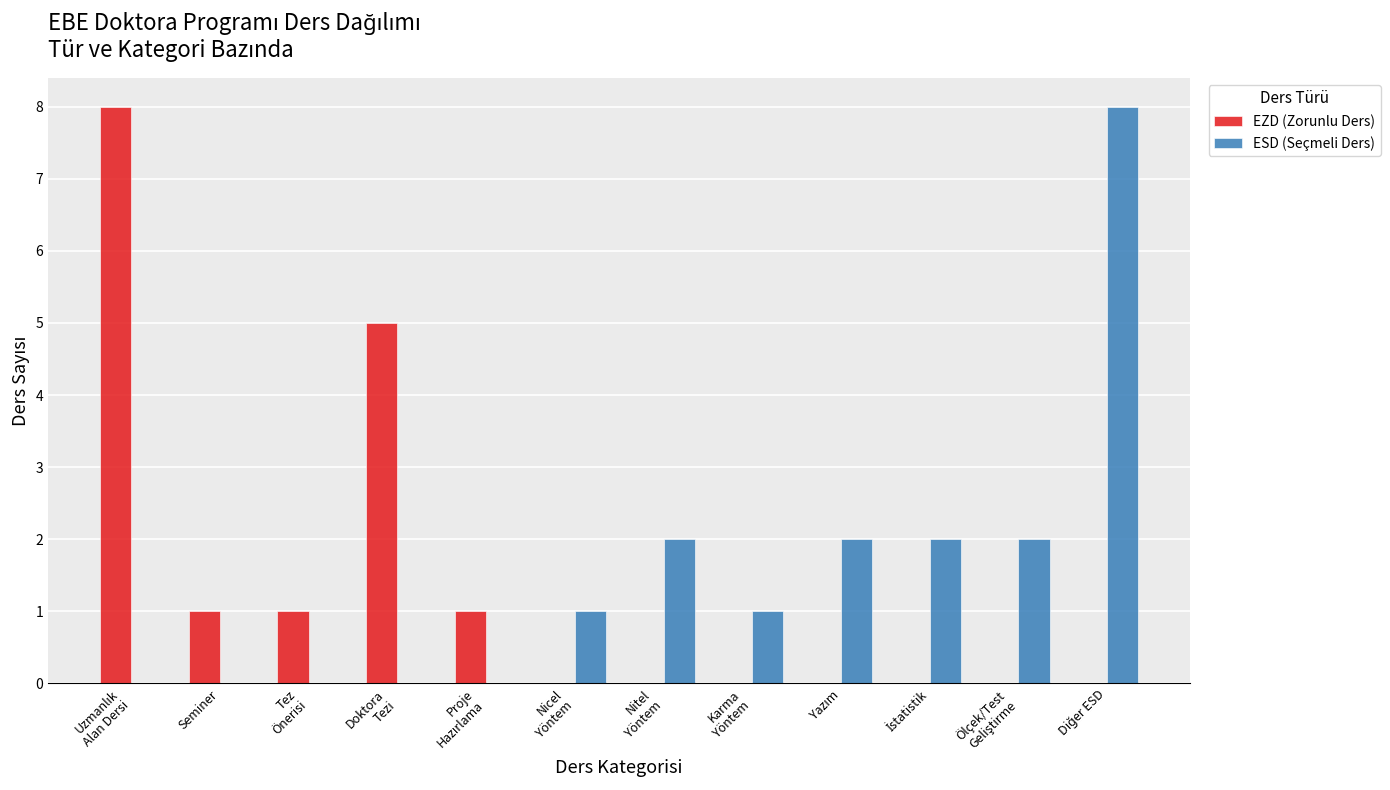

How many groups of bars are there?

12